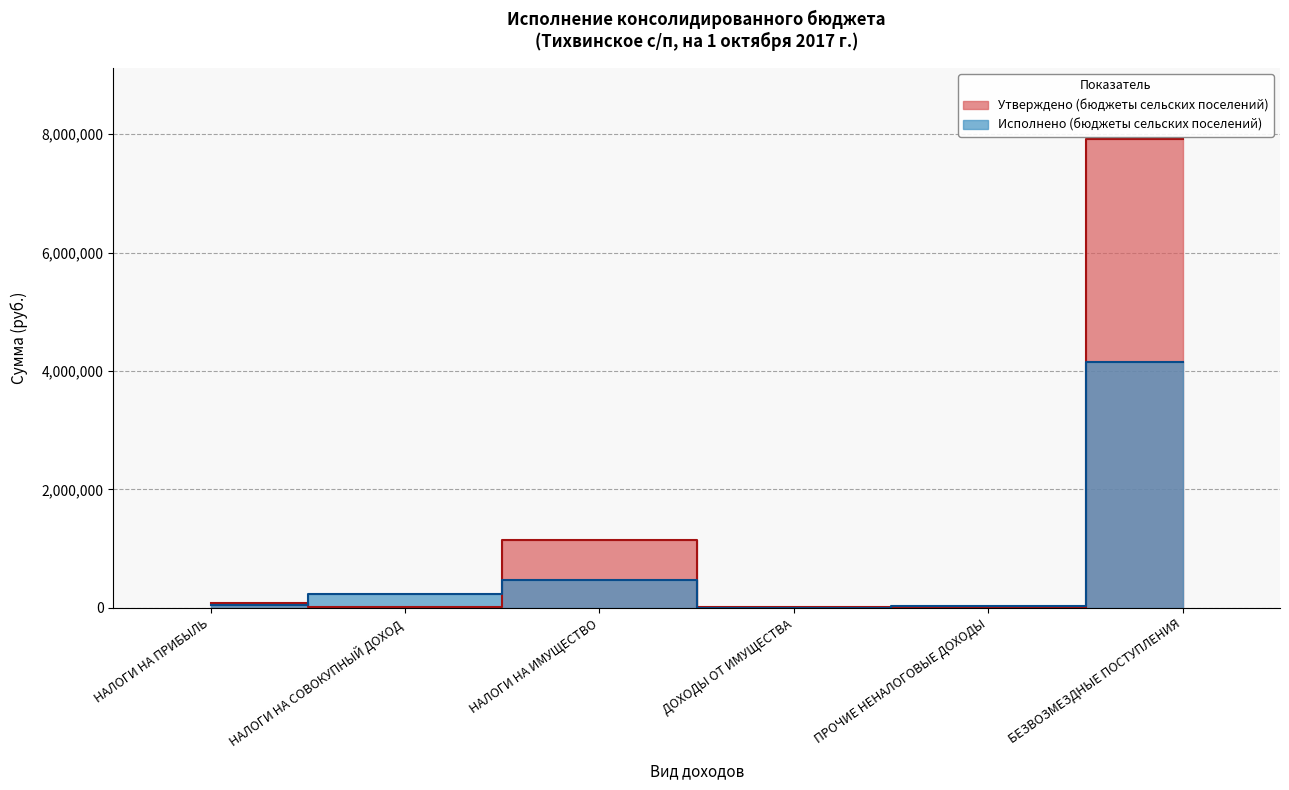

What is the sum of all Утверждено (бюджеты сельских поселений) values?

9200875.0